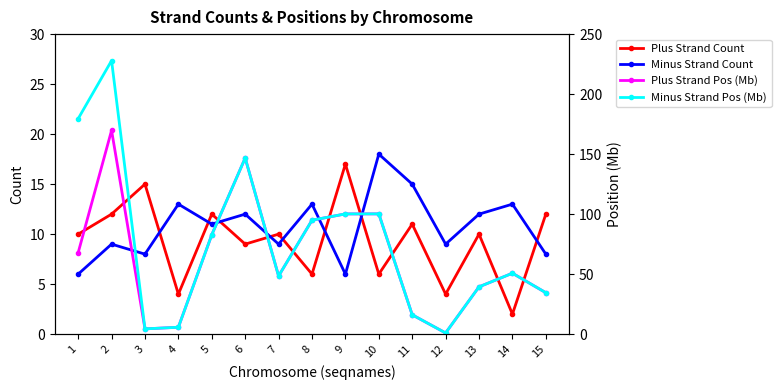

What is the value of the Minus Strand Pos (Mb) point at the 5th from the left?

82.8